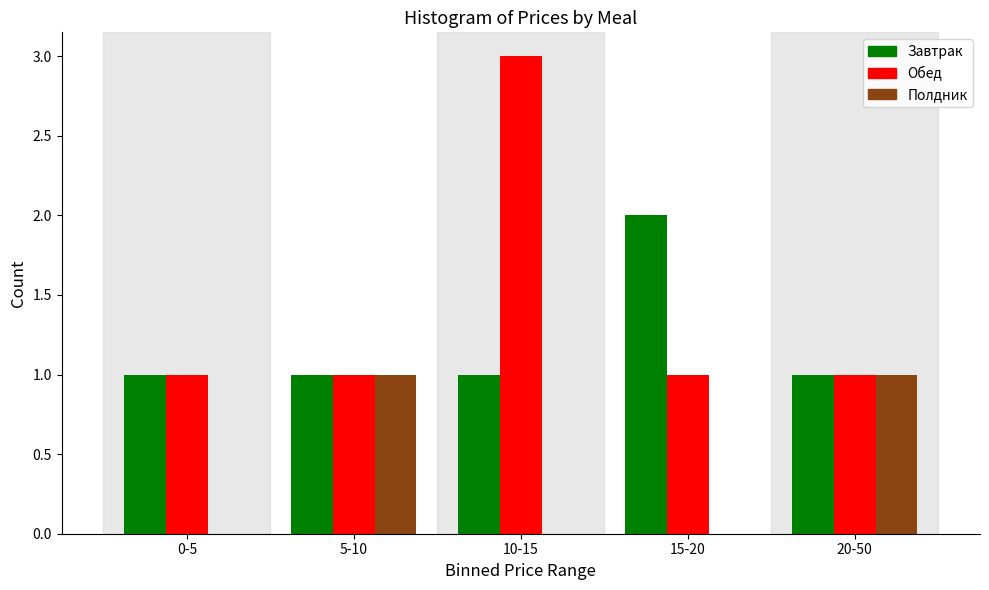

Reading left to right, transcribe all the data shown in this chart.

Завтрак: 0-5=1	5-10=1	10-15=1	15-20=2	20-50=1
Обед: 0-5=1	5-10=1	10-15=3	15-20=1	20-50=1
Полдник: 0-5=0	5-10=1	10-15=0	15-20=0	20-50=1